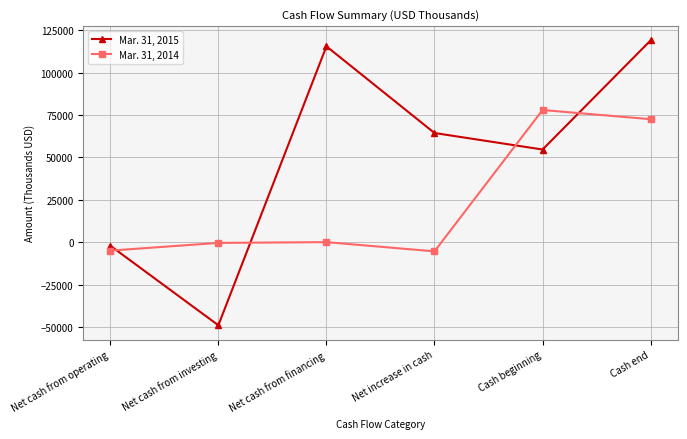

What is the minimum value shown in the chart?

-49058